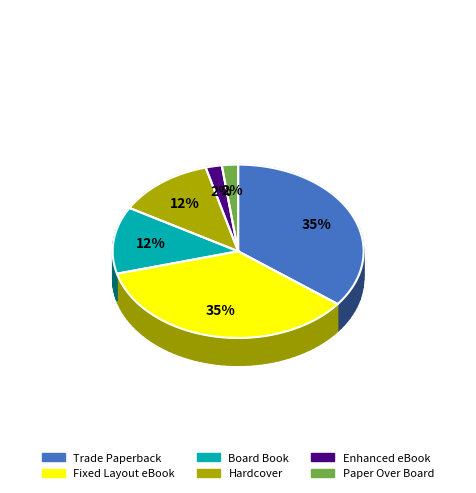

To the nearest percent, what is the average slice percentage?

17%